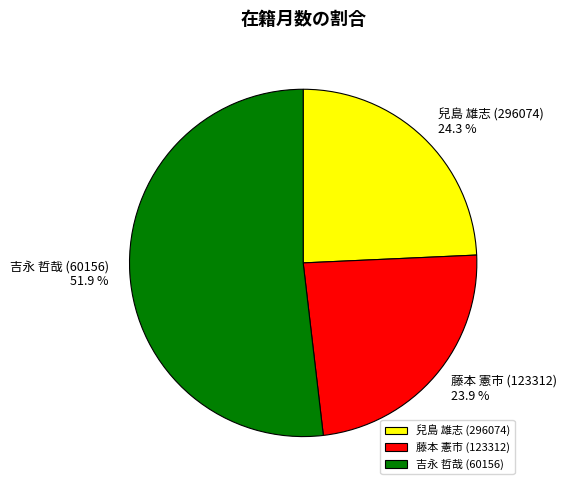

Which slice is the largest?

吉永 哲哉 (60156)